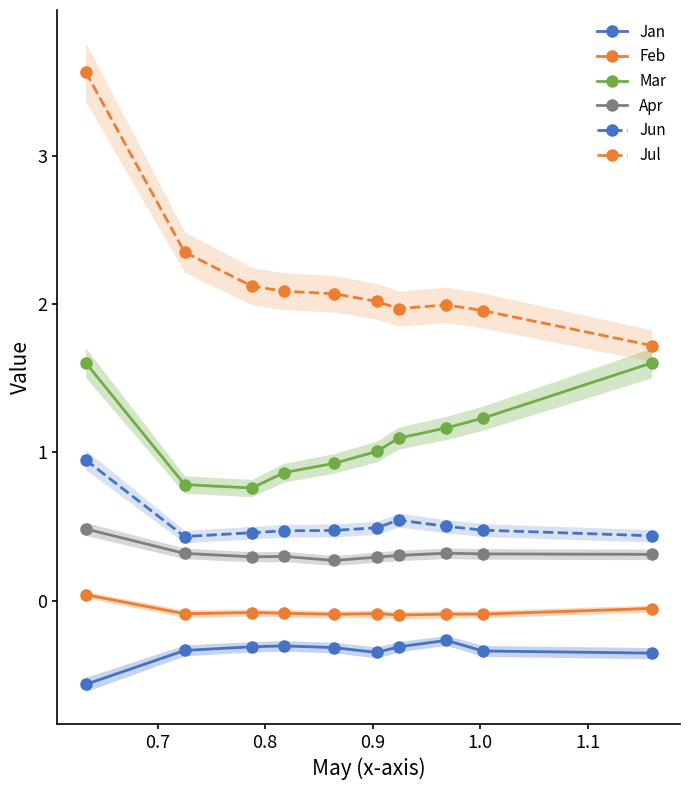

What is the lowest value of the Feb series?

-0.1